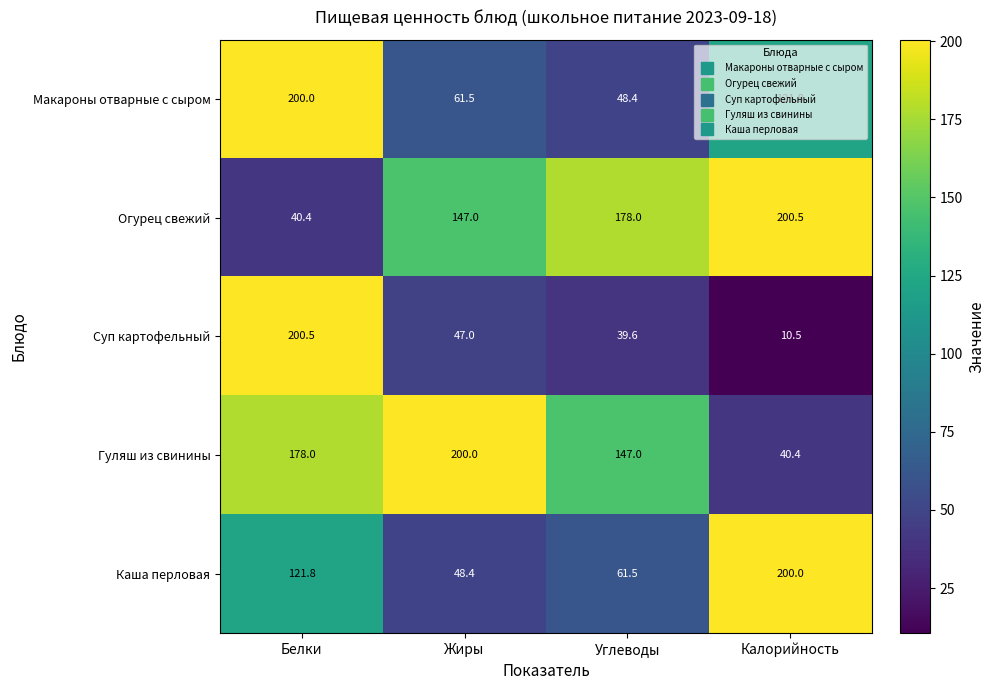

At how many categories does at least one series exceed 56?

4